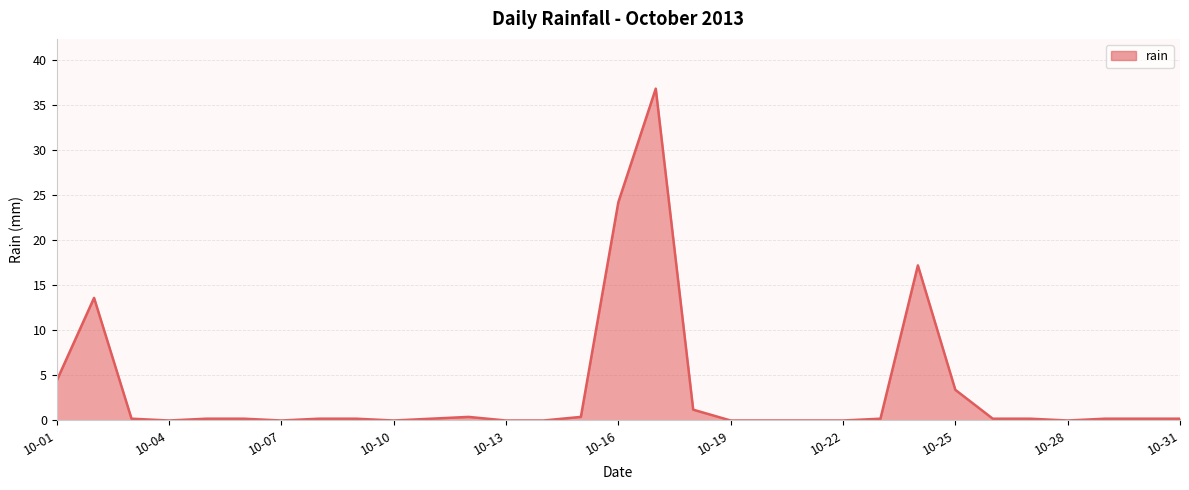

What is the maximum value shown in the chart?

36.8